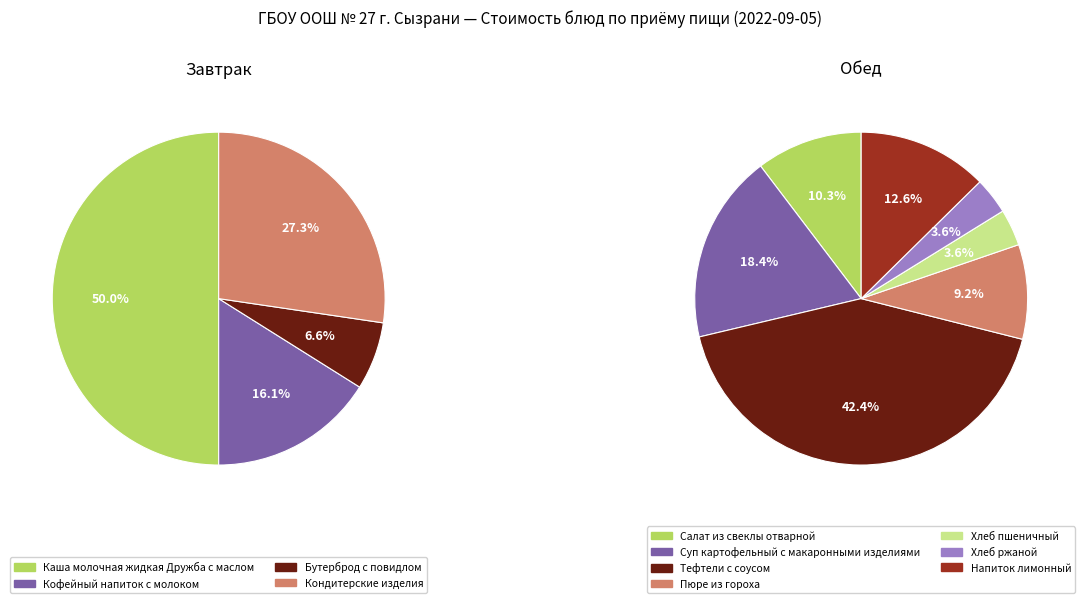

Rank the categories by value from highest to lowest.

Тефтели с соусом, Каша молочная жидкая Дружба с маслом, Кондитерские изделия, Суп картофельный с макаронными изделиями, Напиток лимонный, Кофейный напиток с молоком, Салат из свеклы отварной, Пюре из гороха, Бутерброд с повидлом, Хлеб пшеничный, Хлеб ржаной